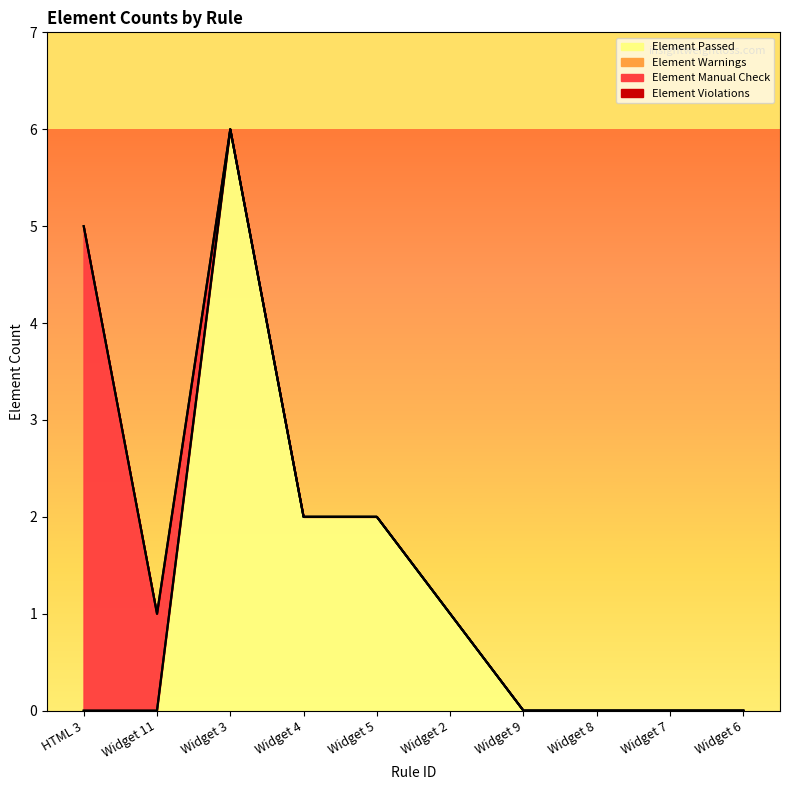

What are all the series names shown in the legend?

Element Passed, Element Warnings, Element Manual Check, Element Violations